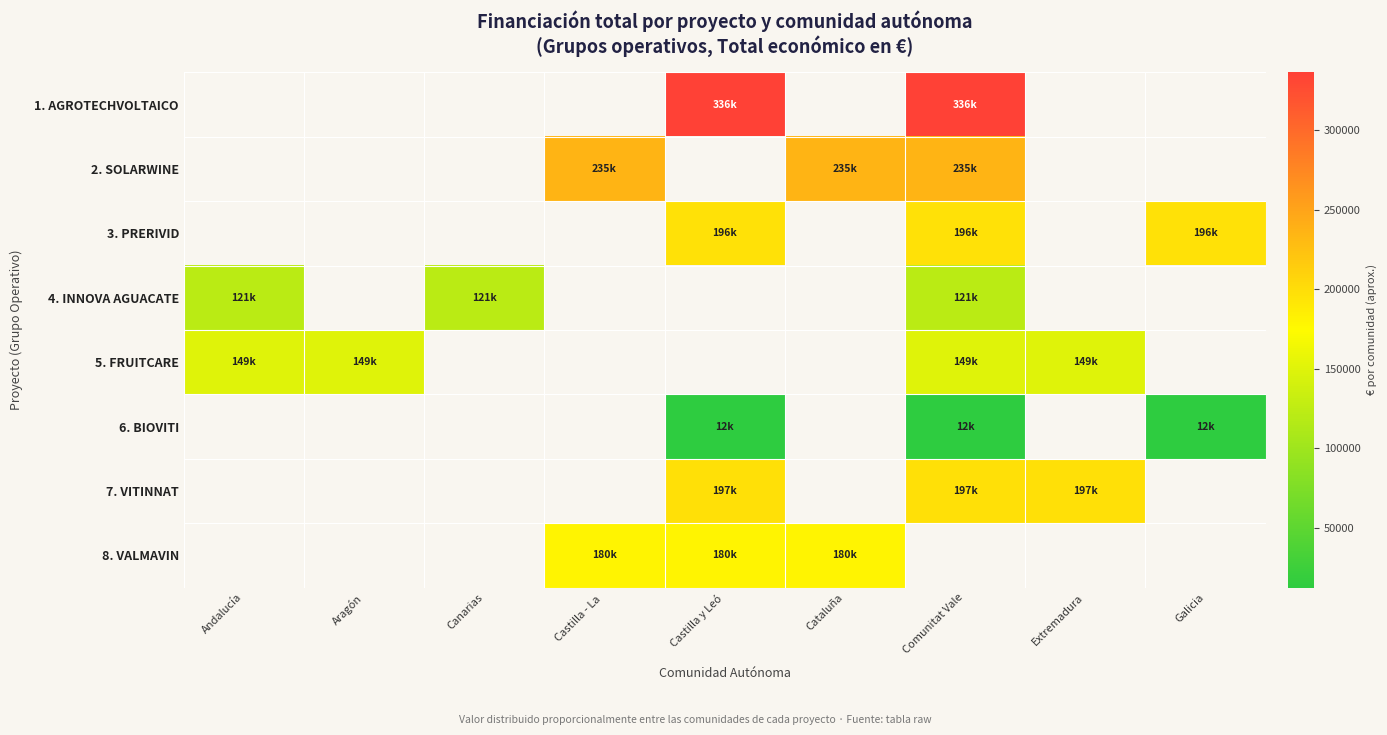

List the series in order of their peak value, highest first.

1. AGROTECHVOLTAICO, 2. SOLARWINE, 7. VITINNAT, 3. PRERIVID, 8. VALMAVIN, 5. FRUITCARE, 4. INNOVA AGUACATE, 6. BIOVITI